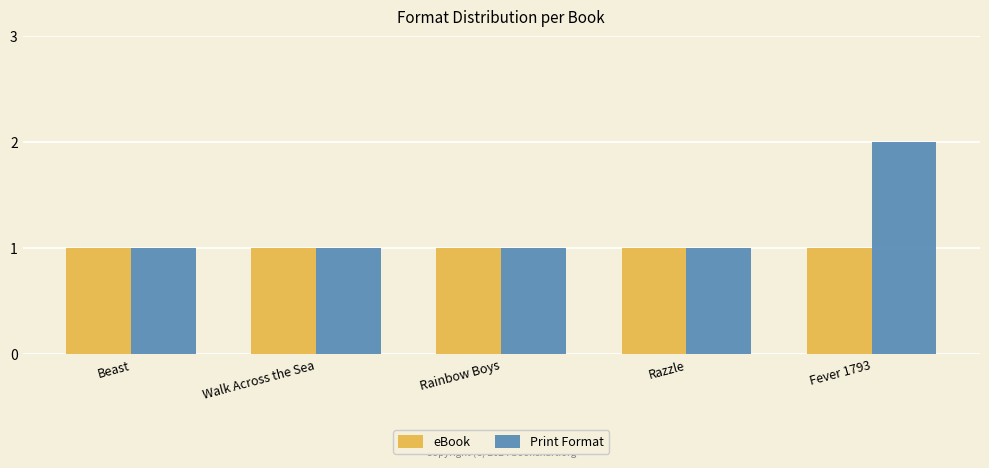

List the series in order of their peak value, highest first.

Print Format, eBook